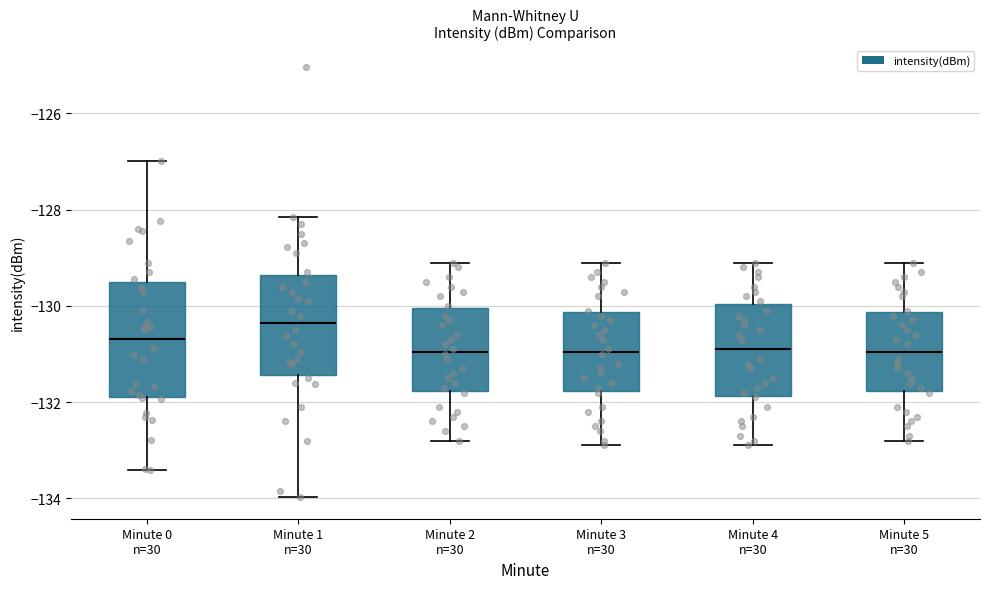

Reading left to right, transcribe this box plot: for each box, give where its median line is, the range the box spans, and where its two whiskers end, as read against the y-axis. The values are not printed on the chart, so give them approximately, as read against the axis.

Minute 0 n=30: median -130.6, box -131.8 to -129.4, whiskers -133.4 to -127.0
Minute 1 n=30: median -130.4, box -131.4 to -129.4, whiskers -134.0 to -128.2
Minute 2 n=30: median -131.0, box -131.8 to -130.0, whiskers -132.8 to -129.0
Minute 3 n=30: median -131.0, box -131.8 to -130.2, whiskers -132.8 to -129.0
Minute 4 n=30: median -130.8, box -131.8 to -130.0, whiskers -132.8 to -129.0
Minute 5 n=30: median -131.0, box -131.8 to -130.2, whiskers -132.8 to -129.0